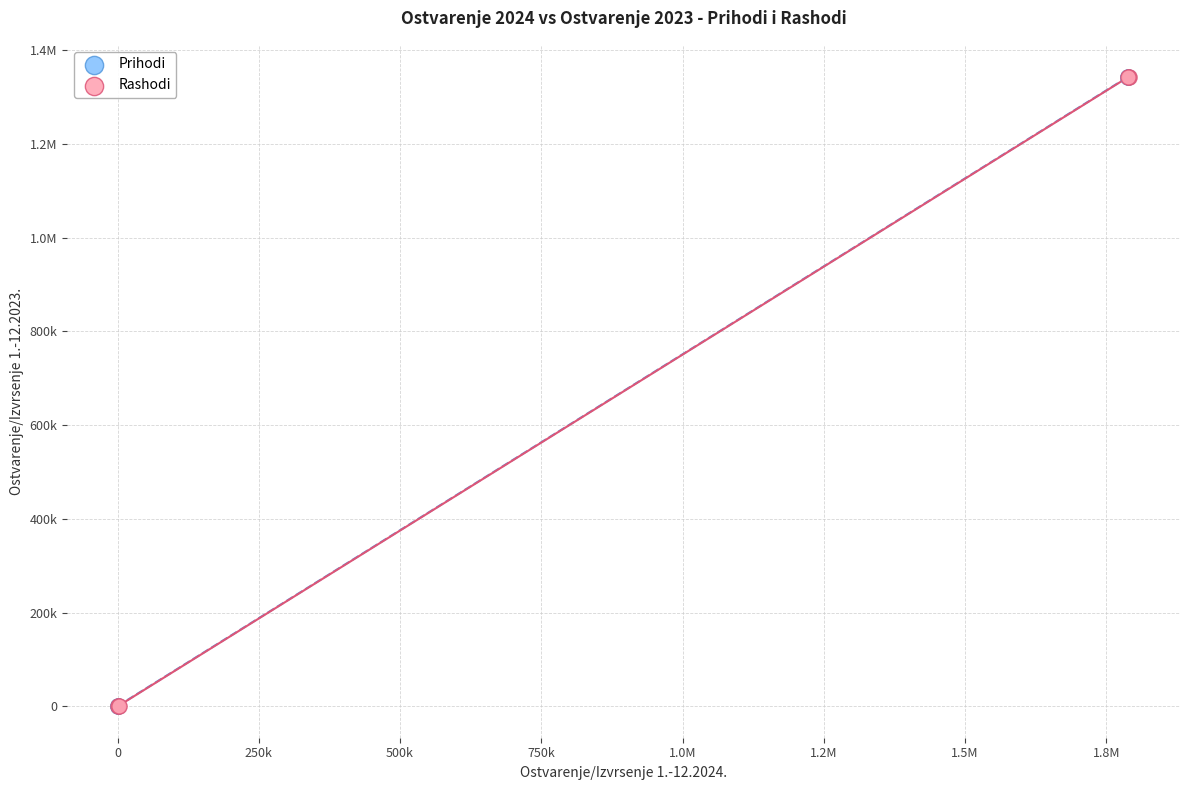

What are all the series names shown in the legend?

Prihodi, Rashodi